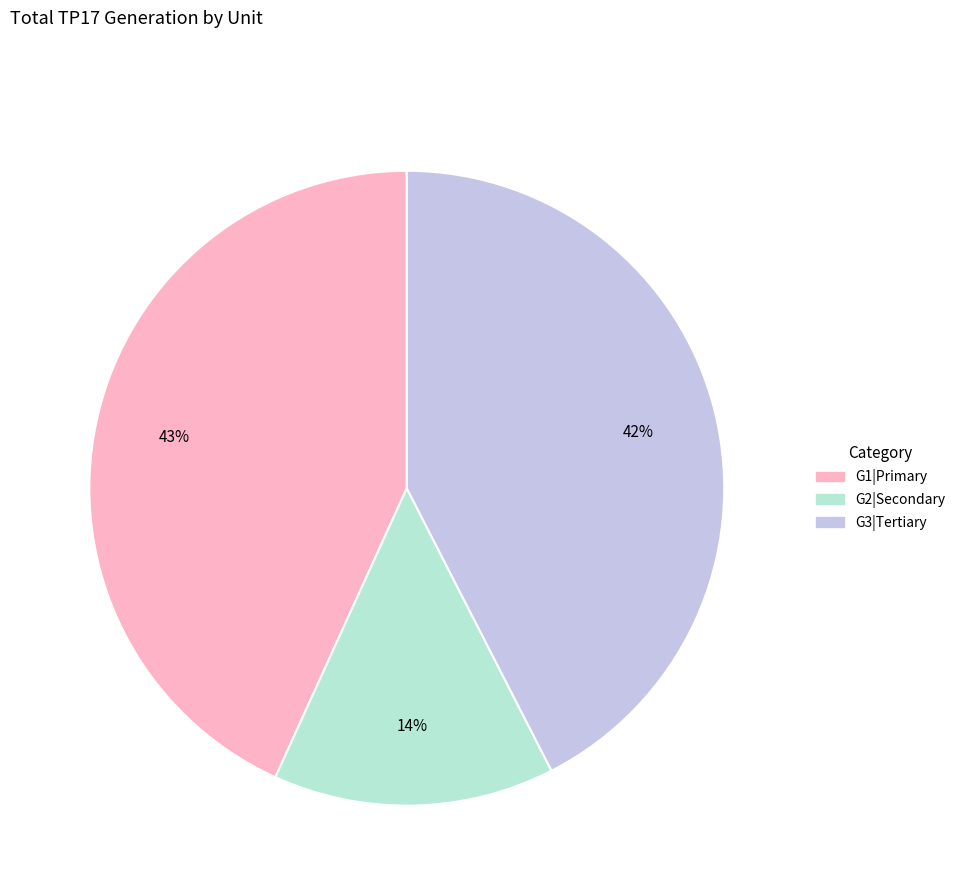

Does any single category account for the majority?

No